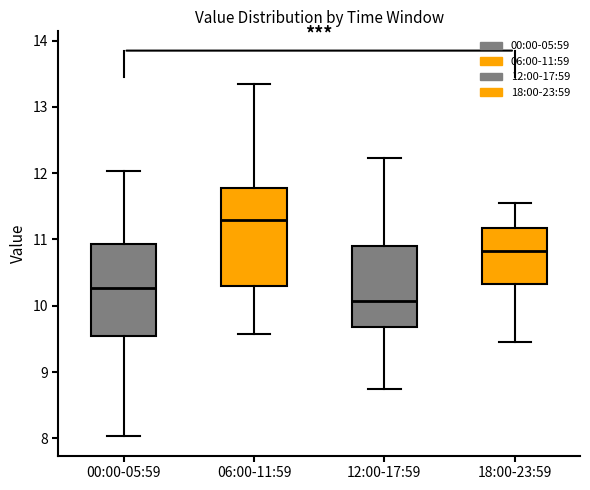

Reading left to right, read every box against the y-axis: the position of its median line, the range the box covers, and the ends of its whiskers. The values are not printed on the chart, so give them approximately, as read against the axis.

00:00-05:59: median 10.3, box 9.6 to 10.9, whiskers 8.0 to 12.0
06:00-11:59: median 11.3, box 10.3 to 11.8, whiskers 9.6 to 13.4
12:00-17:59: median 10.1, box 9.7 to 10.9, whiskers 8.8 to 12.2
18:00-23:59: median 10.8, box 10.3 to 11.2, whiskers 9.5 to 11.6